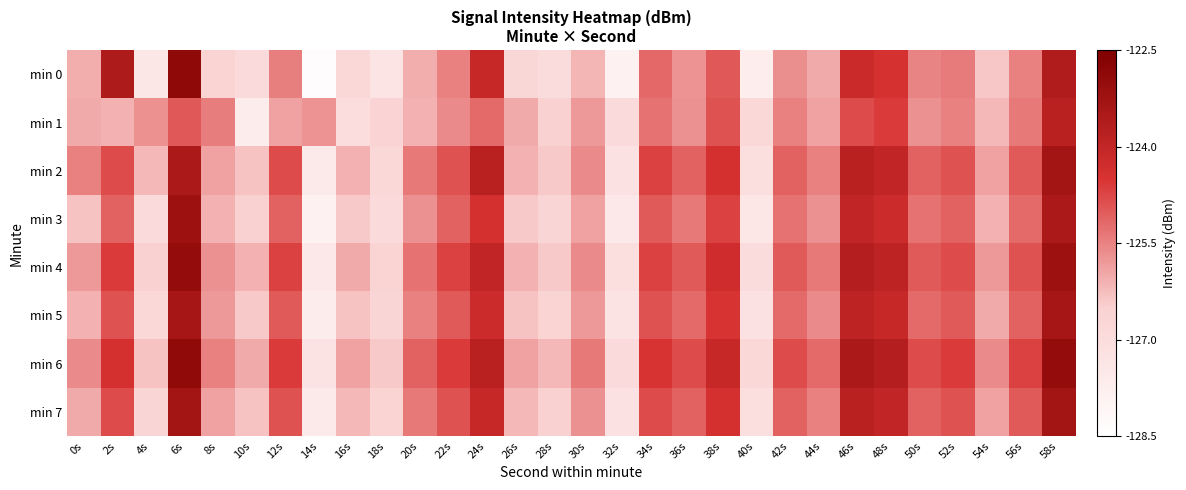

What is the total value across all series at 44s?

-1004.8